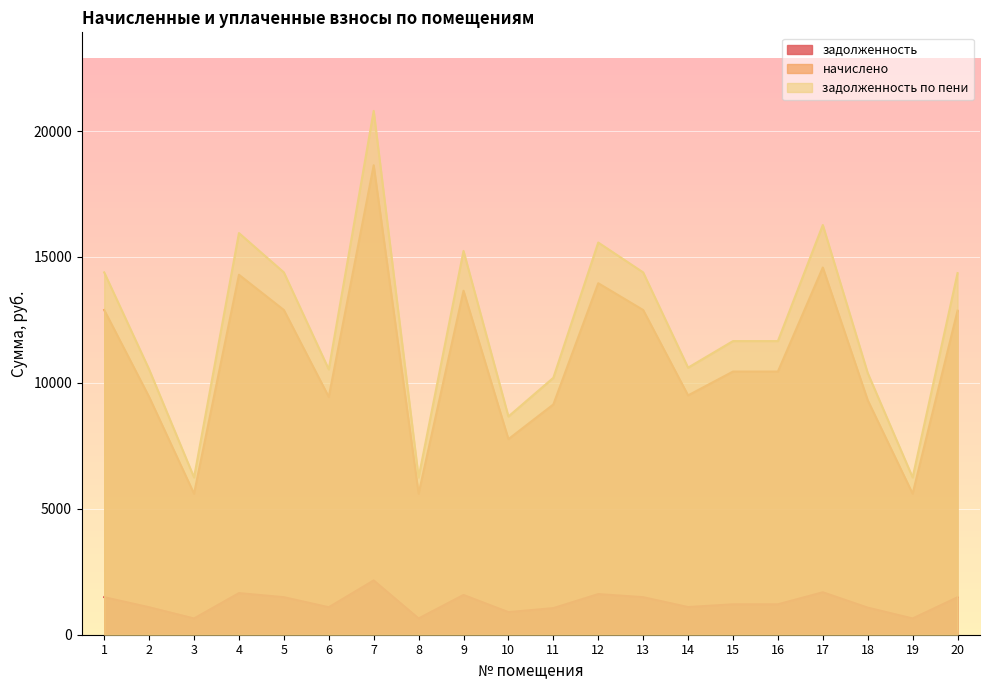

Which has a higher value, 16 or 13?

13